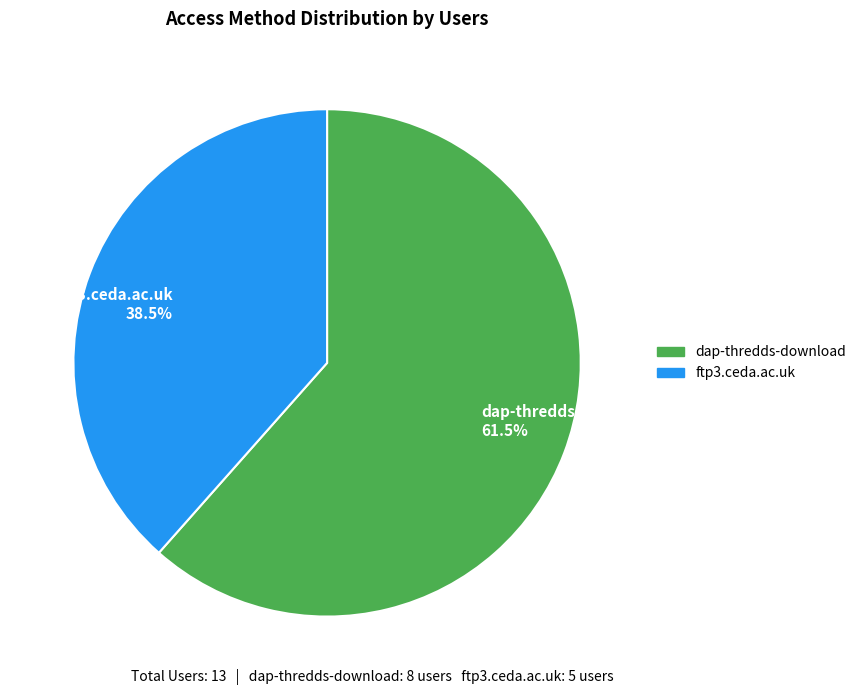

Which has a higher value, dap-thredds-download or ftp3.ceda.ac.uk?

dap-thredds-download